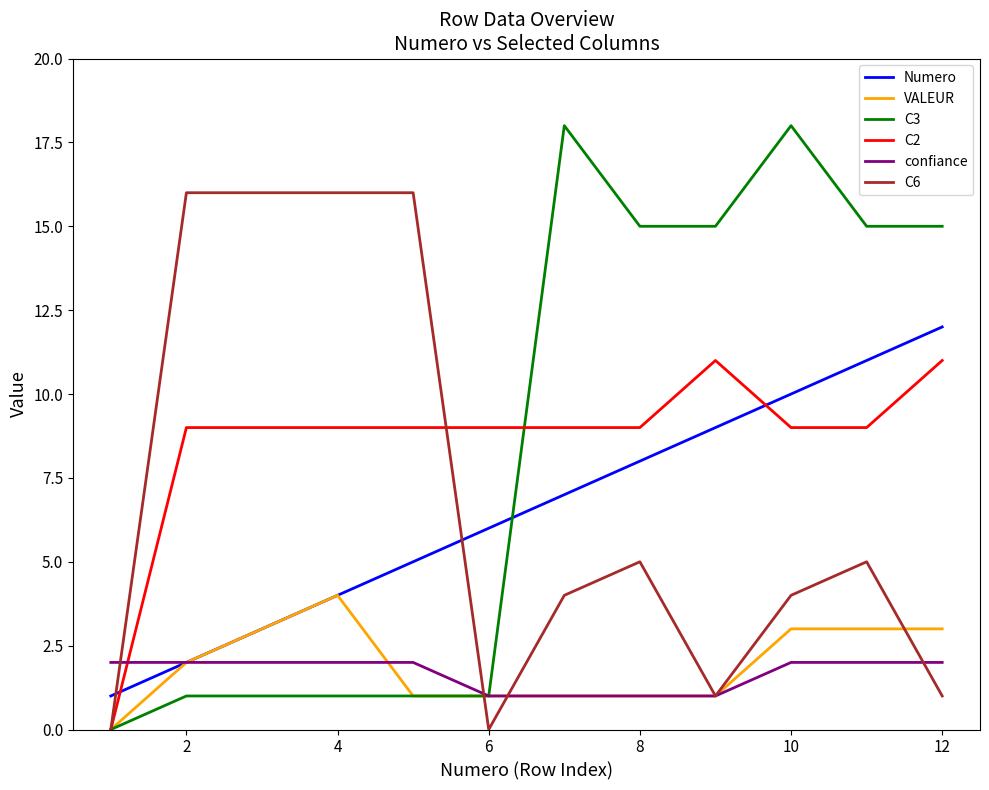

List the series in order of their peak value, lowest first.

confiance, VALEUR, C2, Numero, C6, C3